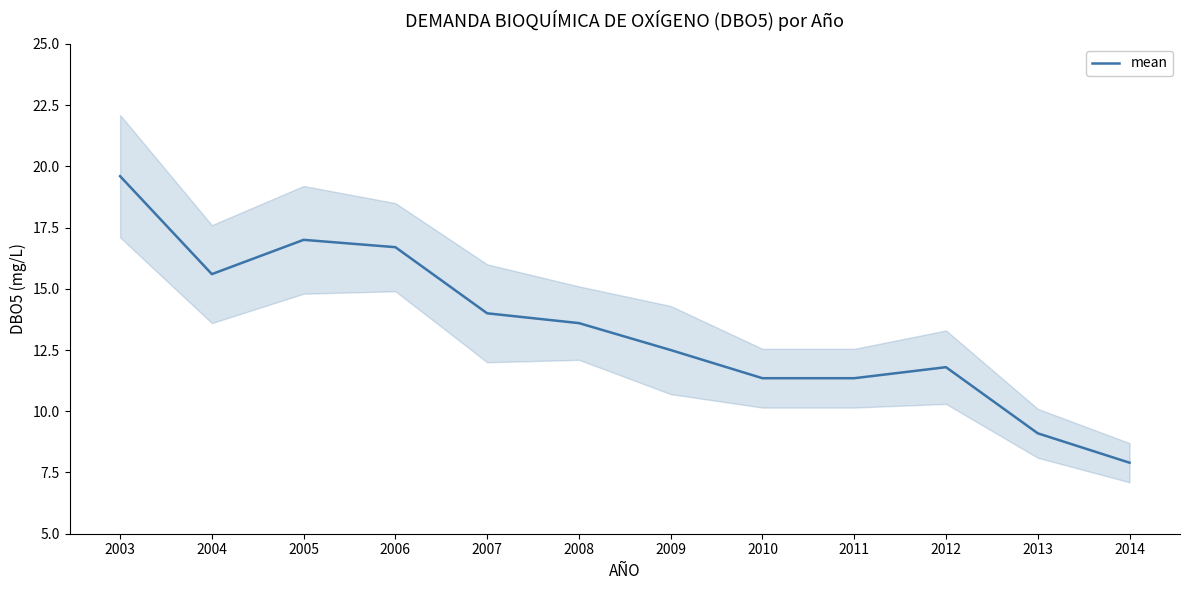

What is the smallest value displayed?

7.9